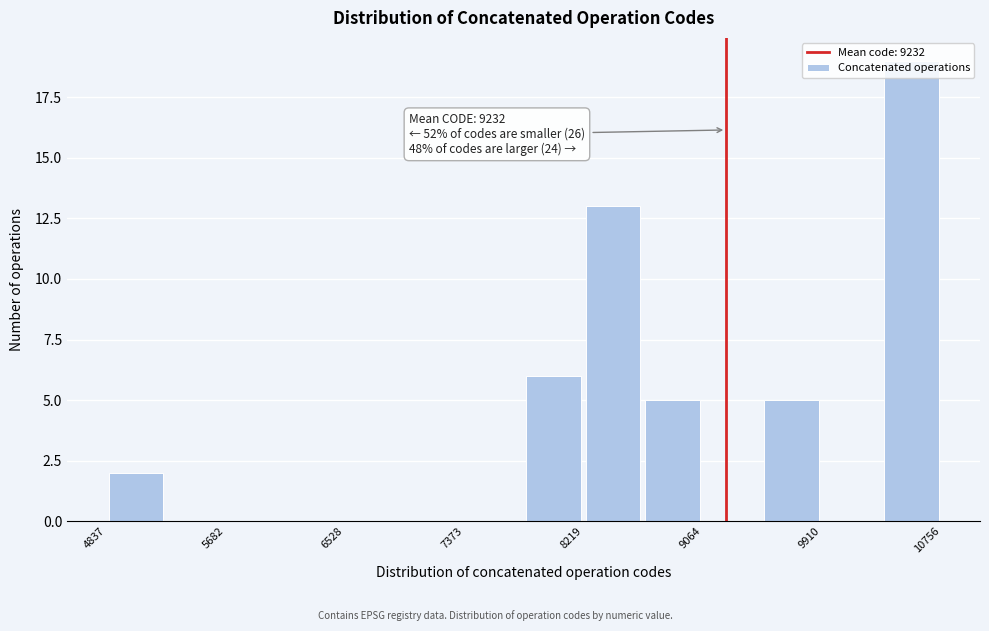

Over which range of the x-axis is the bar tallest?

10300 to 10800